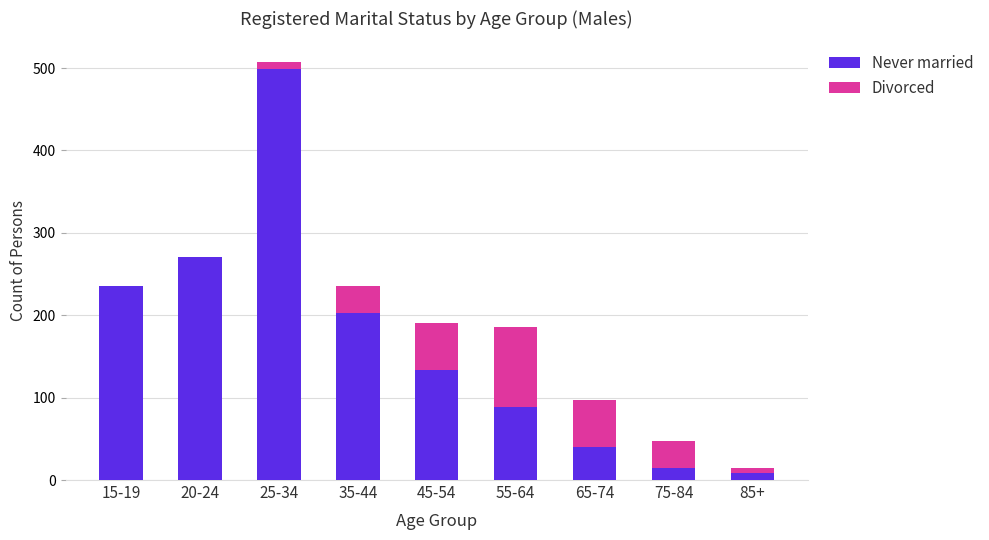

At which label does Never married reach its peak?

25-34